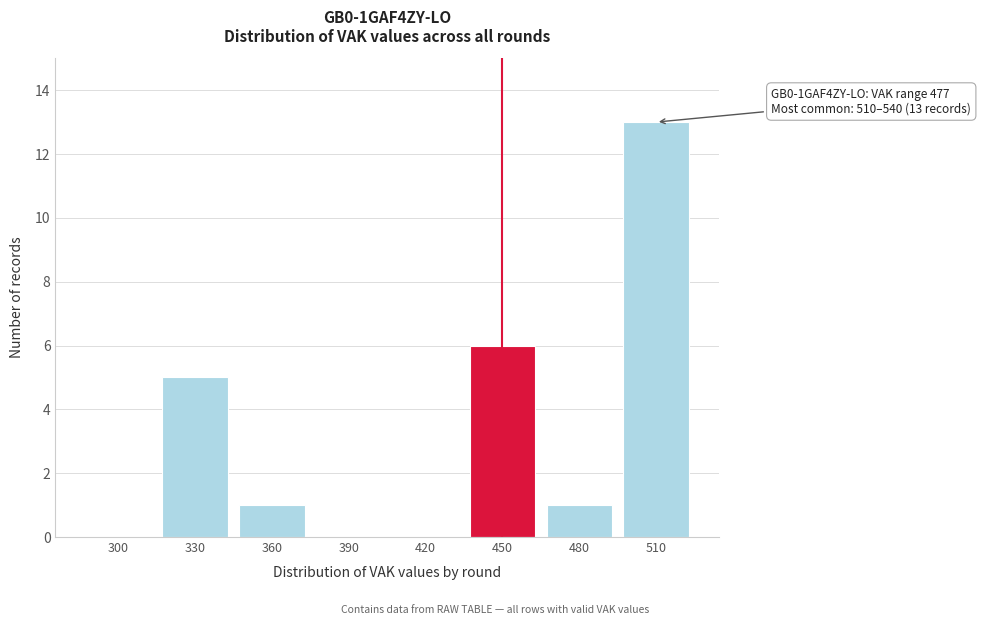

Reading left to right, transcribe all the data shown in this chart.

300=0	330=5	360=1	390=0	420=0	450=6	480=1	510=13